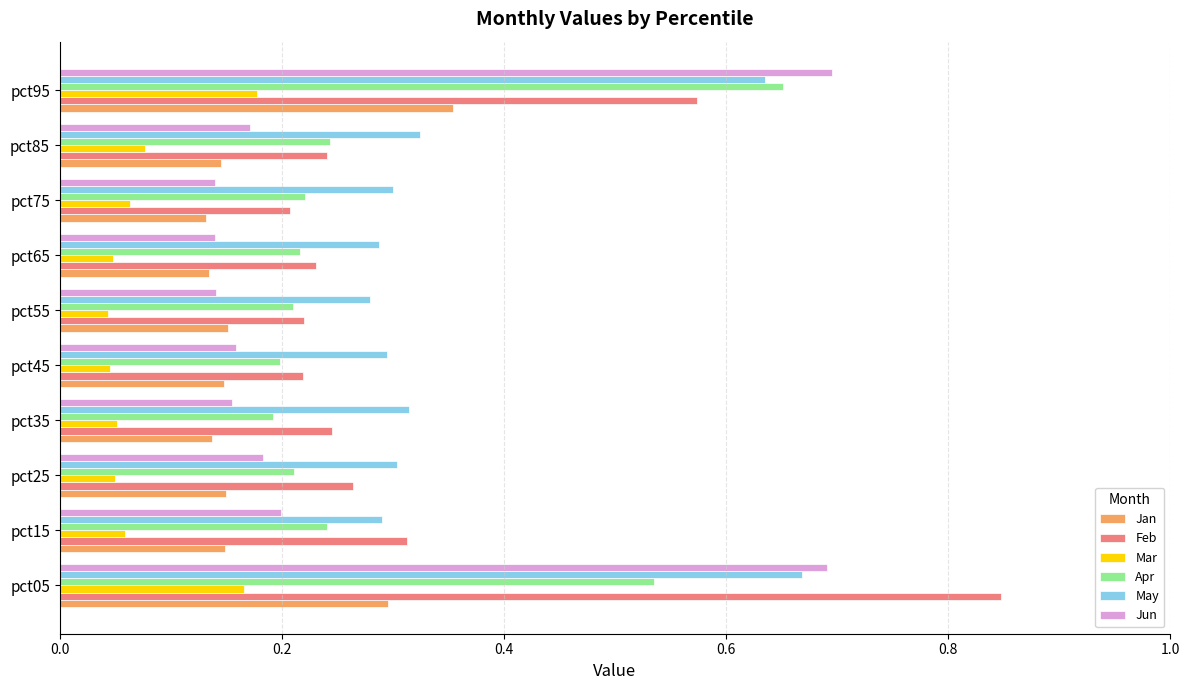

What is the sum of all Apr values?

2.9